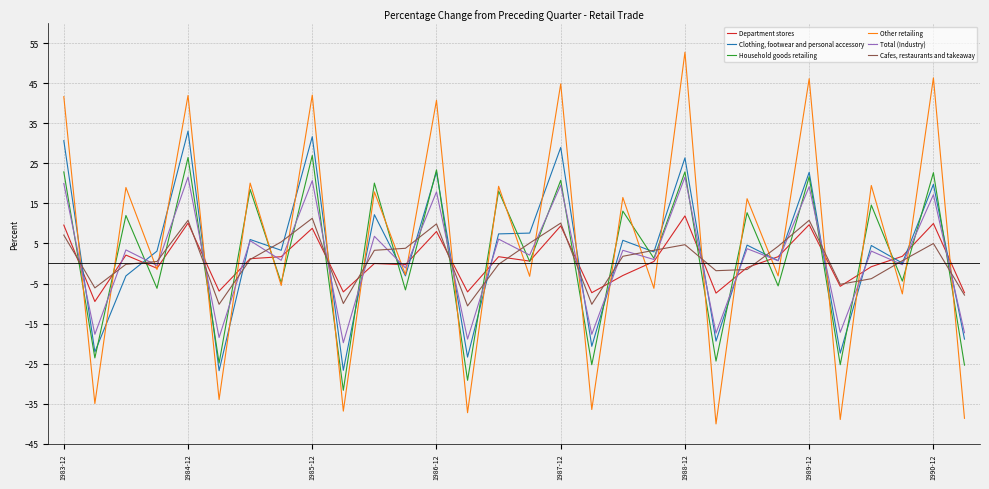

Rank the series by their maximum value, from lowest to highest.

Cafes, restaurants and takeaway, Department stores, Total (Industry), Household goods retailing, Clothing, footwear and personal accessory, Other retailing